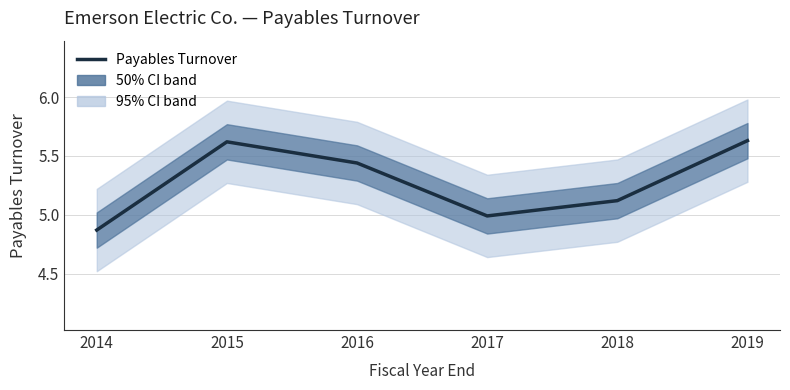

How many interior local peaks (higher than both neighbors) does the data have?

1